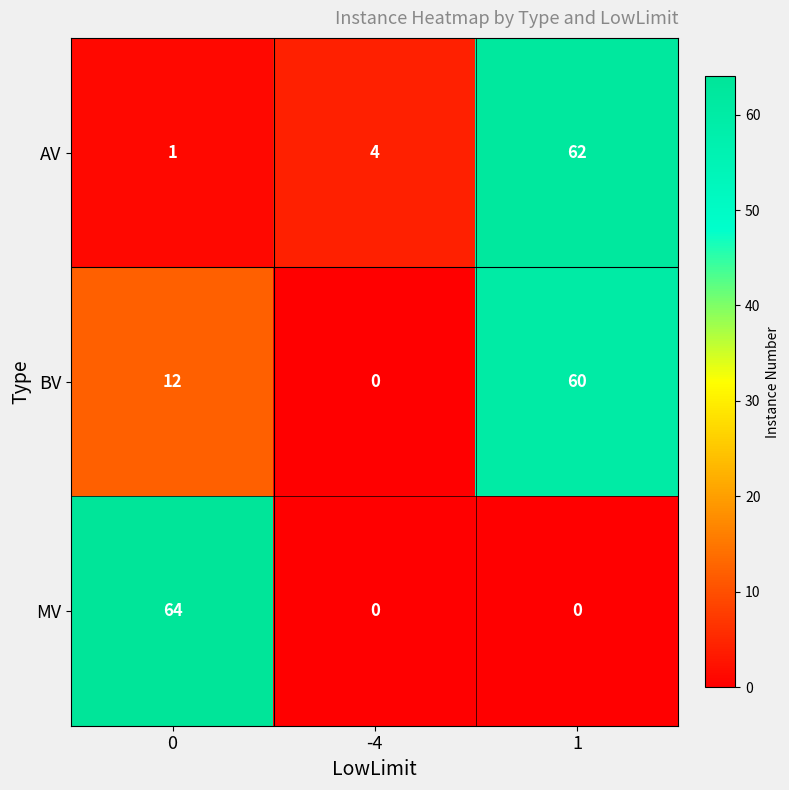

Which series has the largest range (max minus min)?

MV